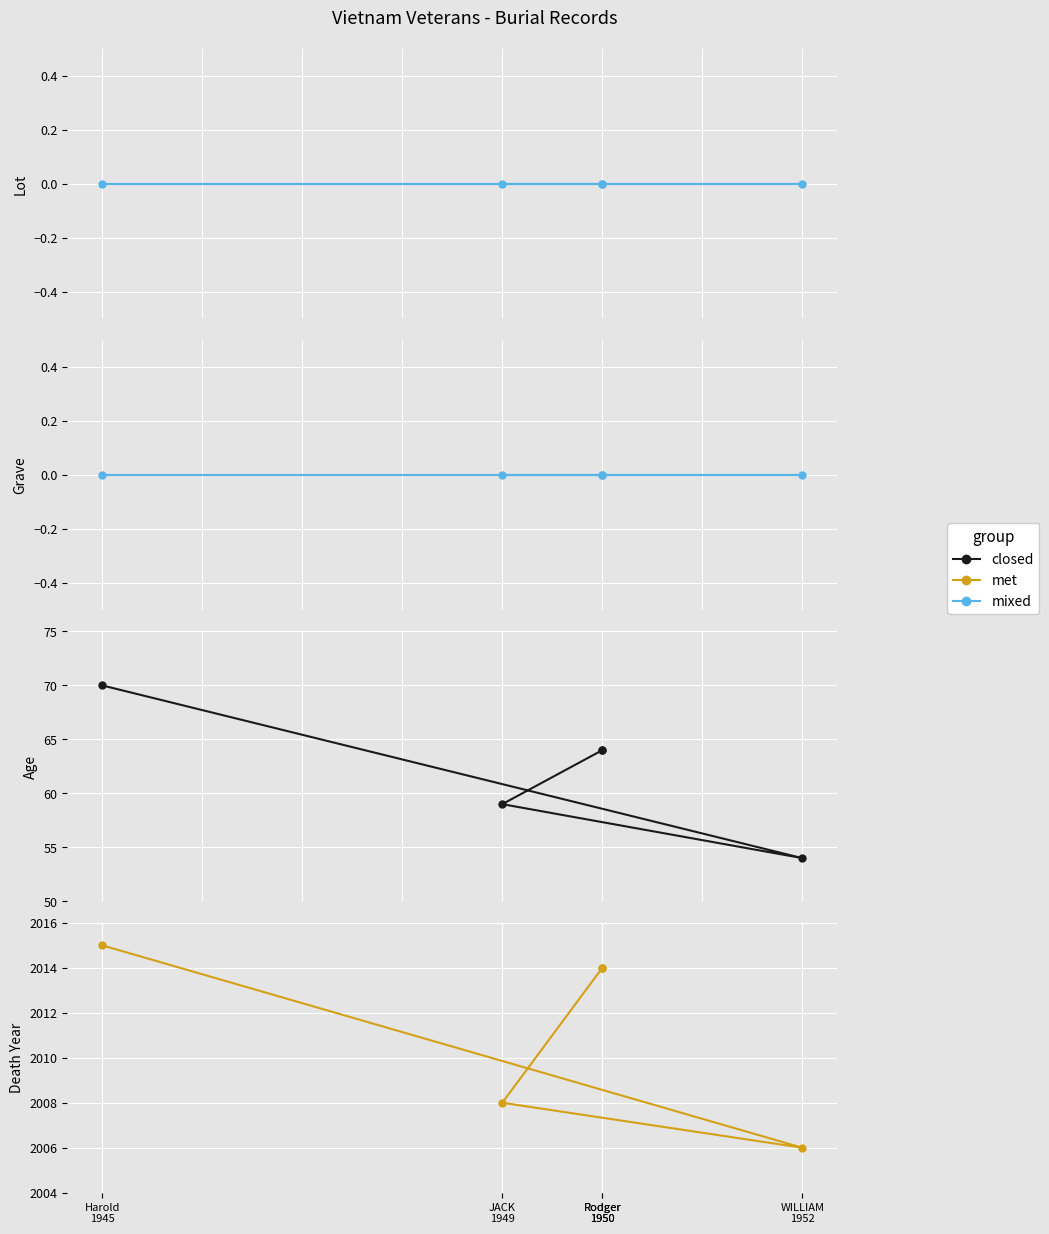

How many data points does each series have?

5